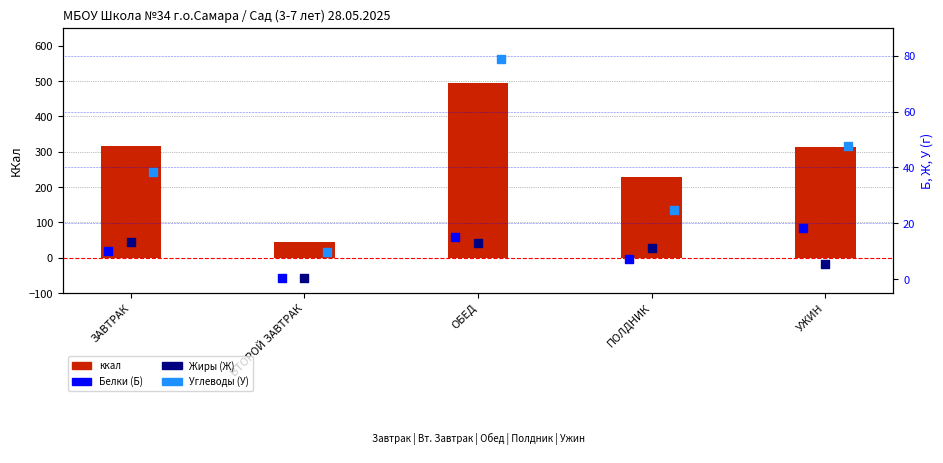

What are all the series names shown in the legend?

ккал, Белки (Б), Жиры (Ж), Углеводы (У)